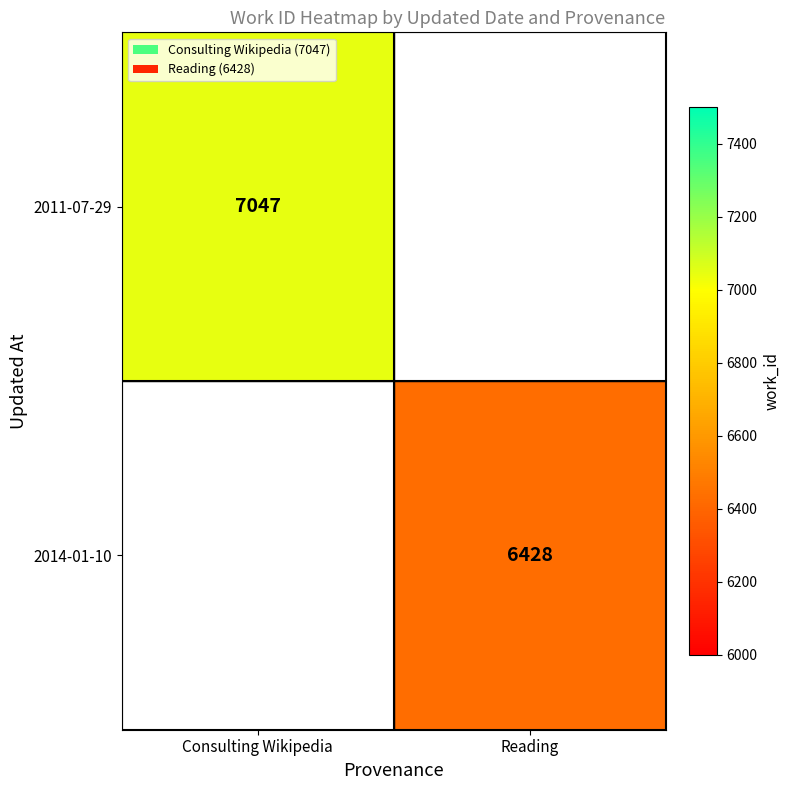

Is the value of 2014-01-10 at Reading greater than the value of 2011-07-29 at Consulting Wikipedia?

No